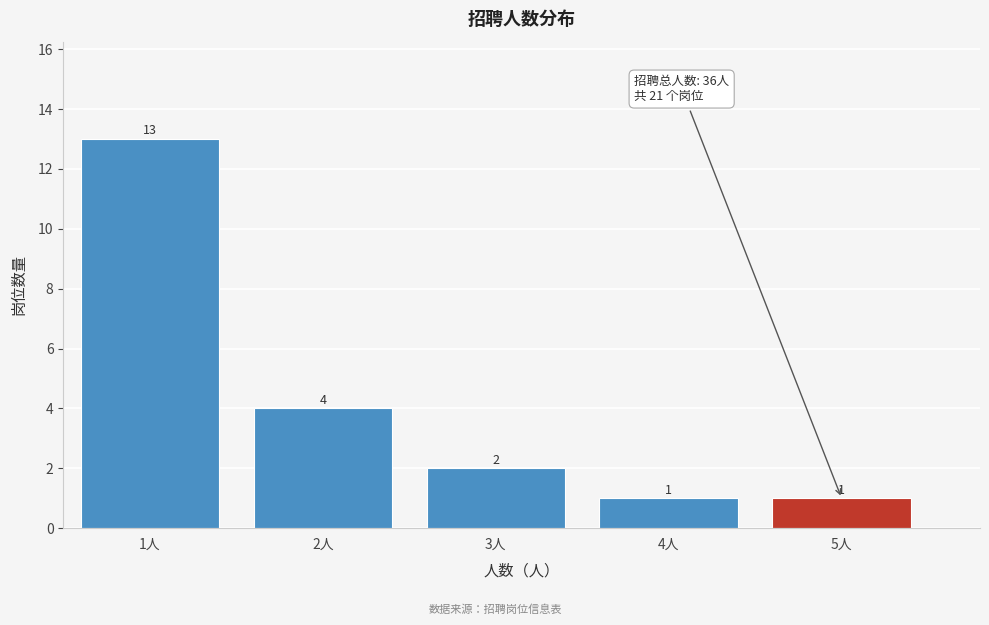

Over which range of the x-axis is the bar tallest?

0.5 to 1.5